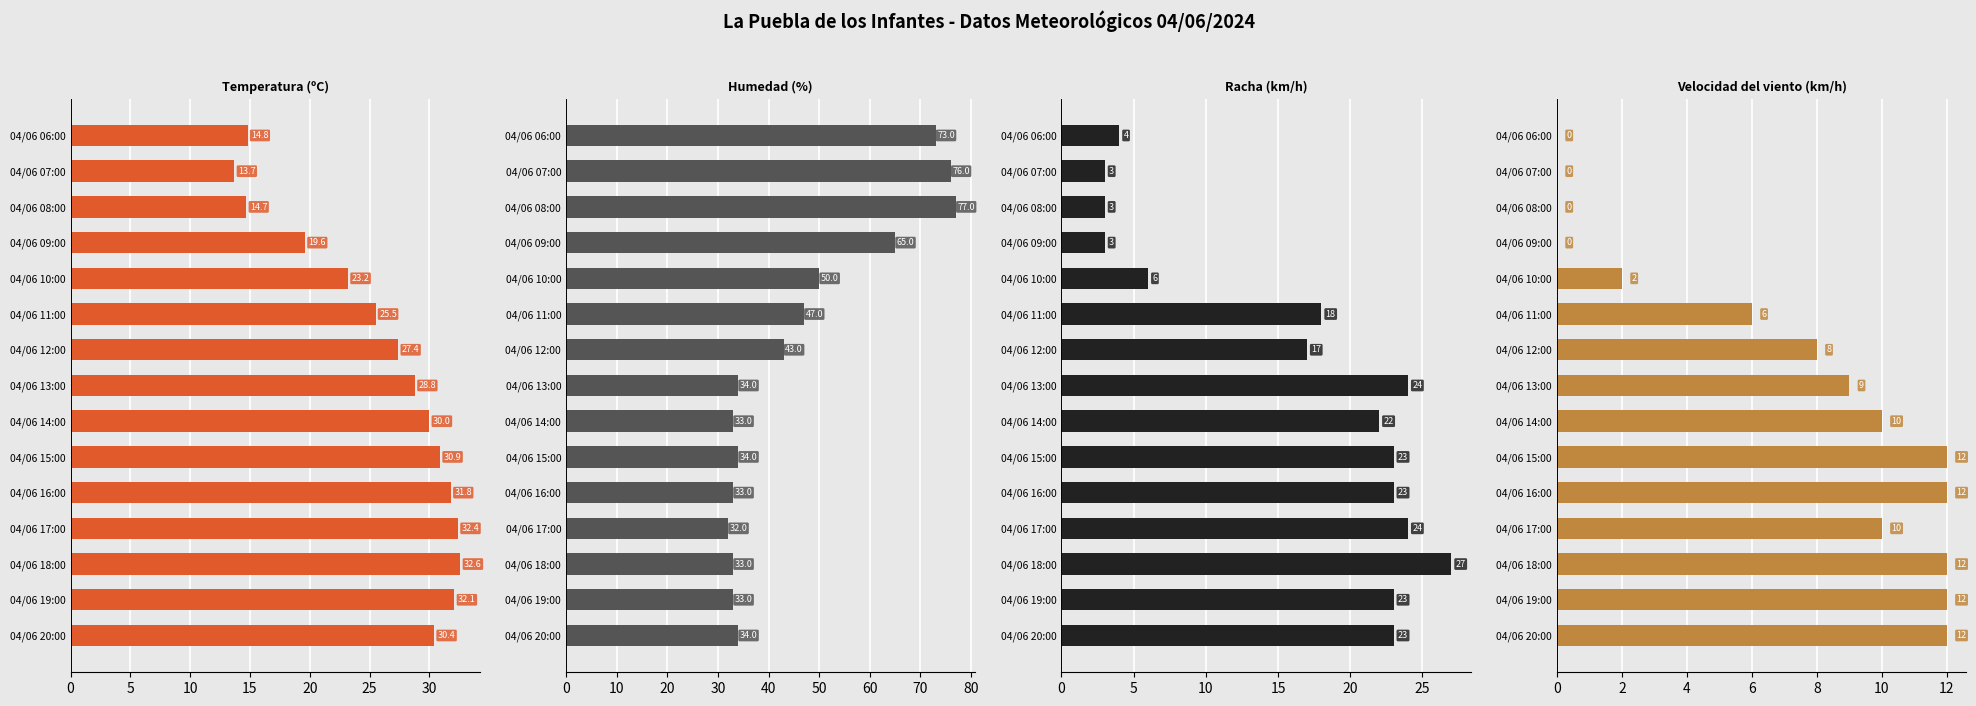

Which series has the largest total across all categories?

Humedad (%)